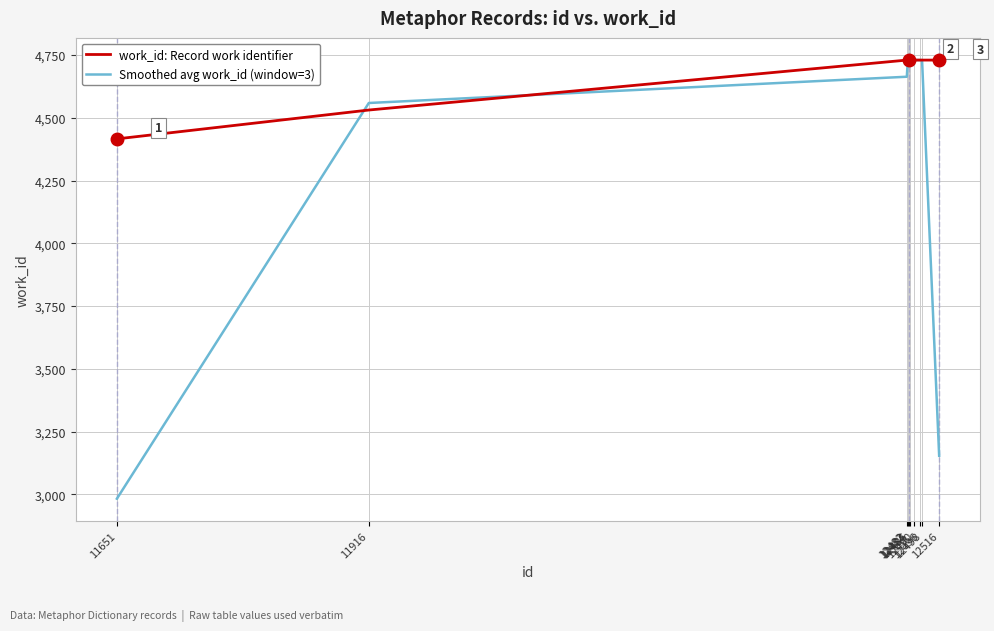

What is the average value of the work_id: Record work identifier series?

4678.9